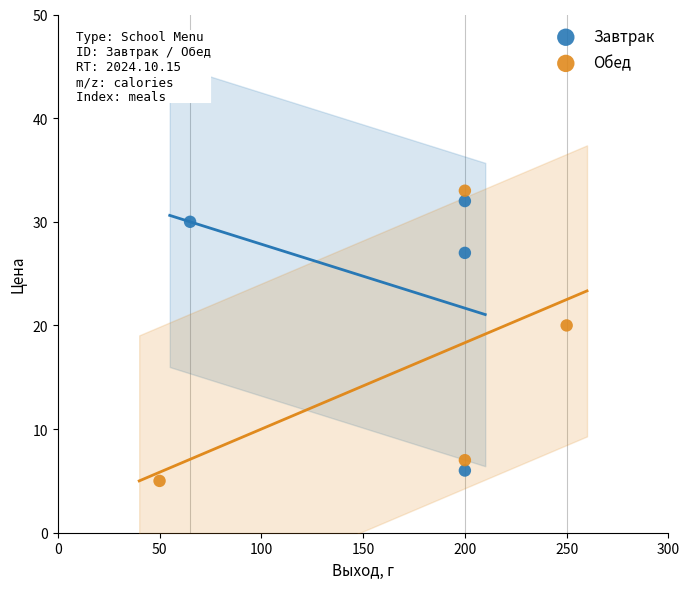

What are all the series names shown in the legend?

Завтрак, Обед